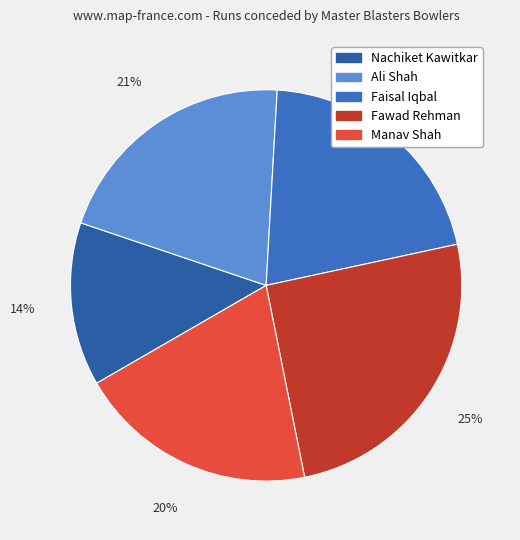

Is the sum of Ali Shah and Faisal Iqbal greater than half?

No